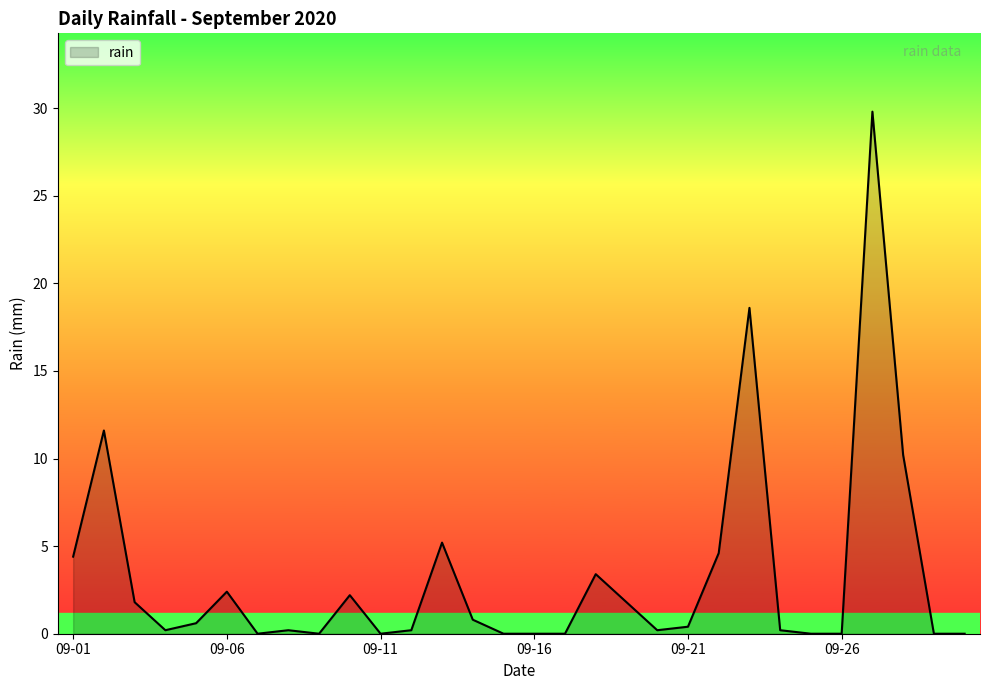

What is the difference between the maximum and minimum values?

29.8